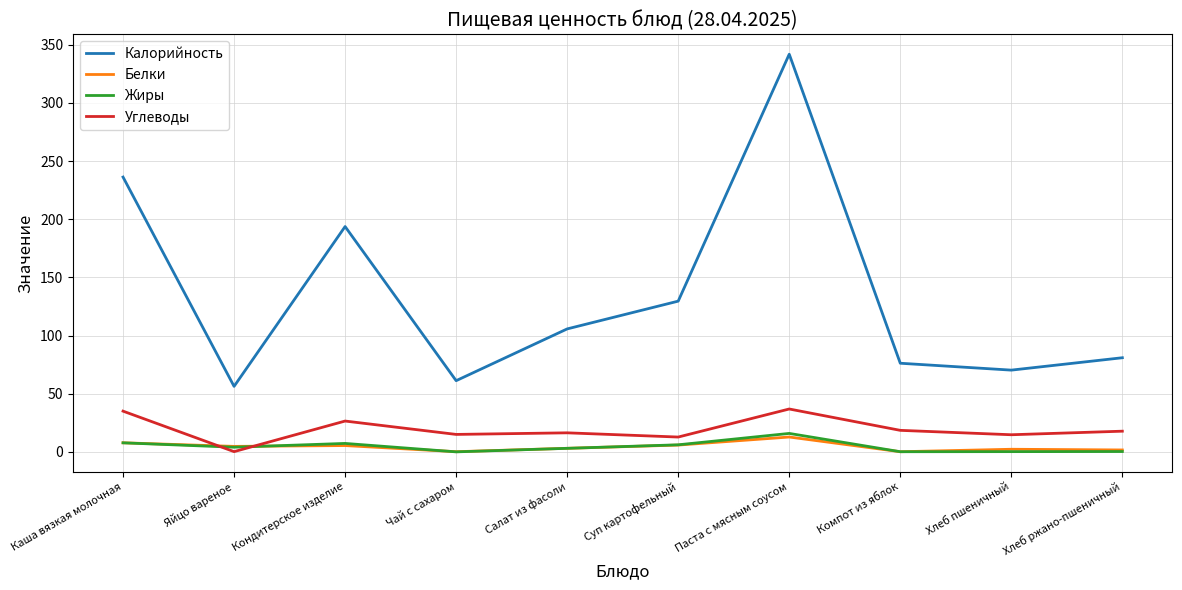

What value does the Жиры series have at Паста с мясным соусом?

15.9